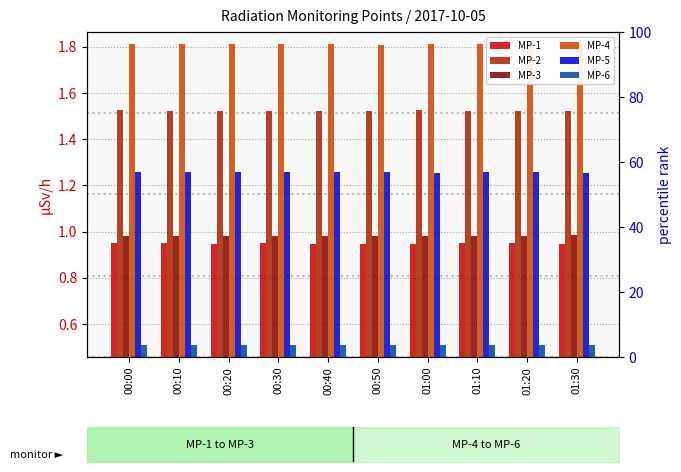

Which category has the lowest value across all series?

00:50